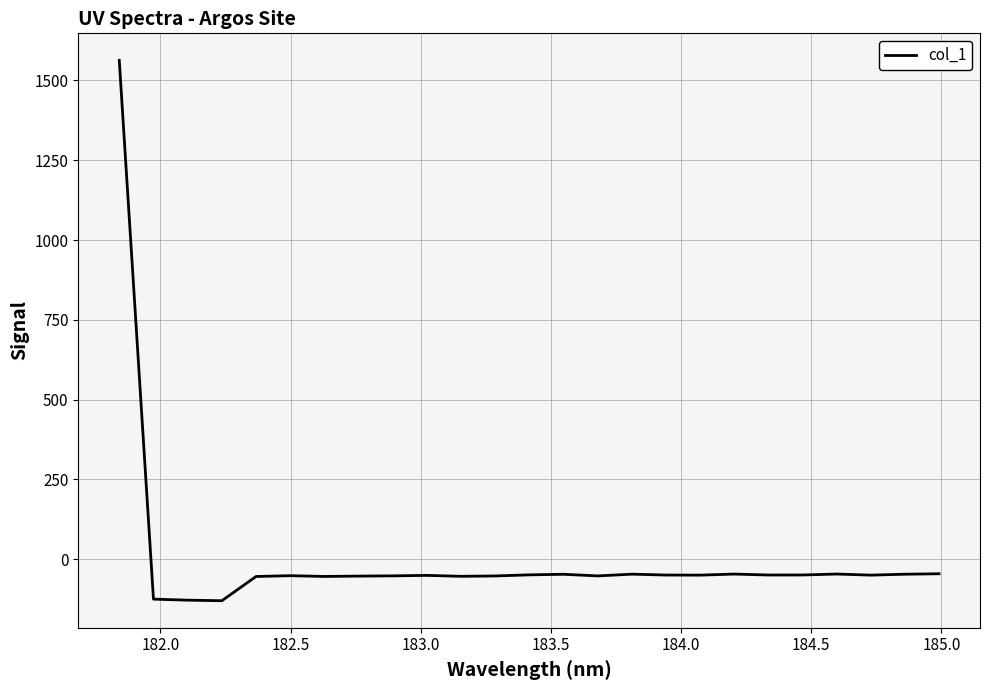

What is the minimum value shown in the chart?

-130.2